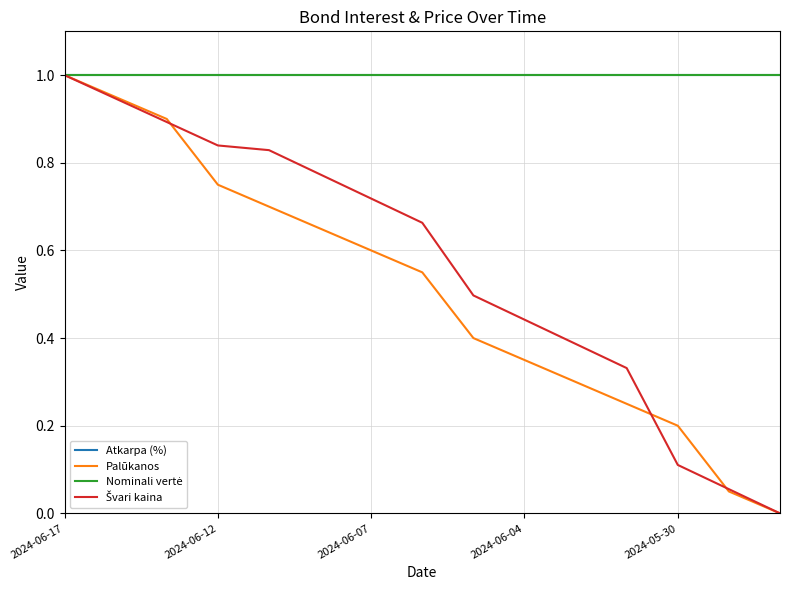

What is the highest value of the Nominali vertė series?

1.0